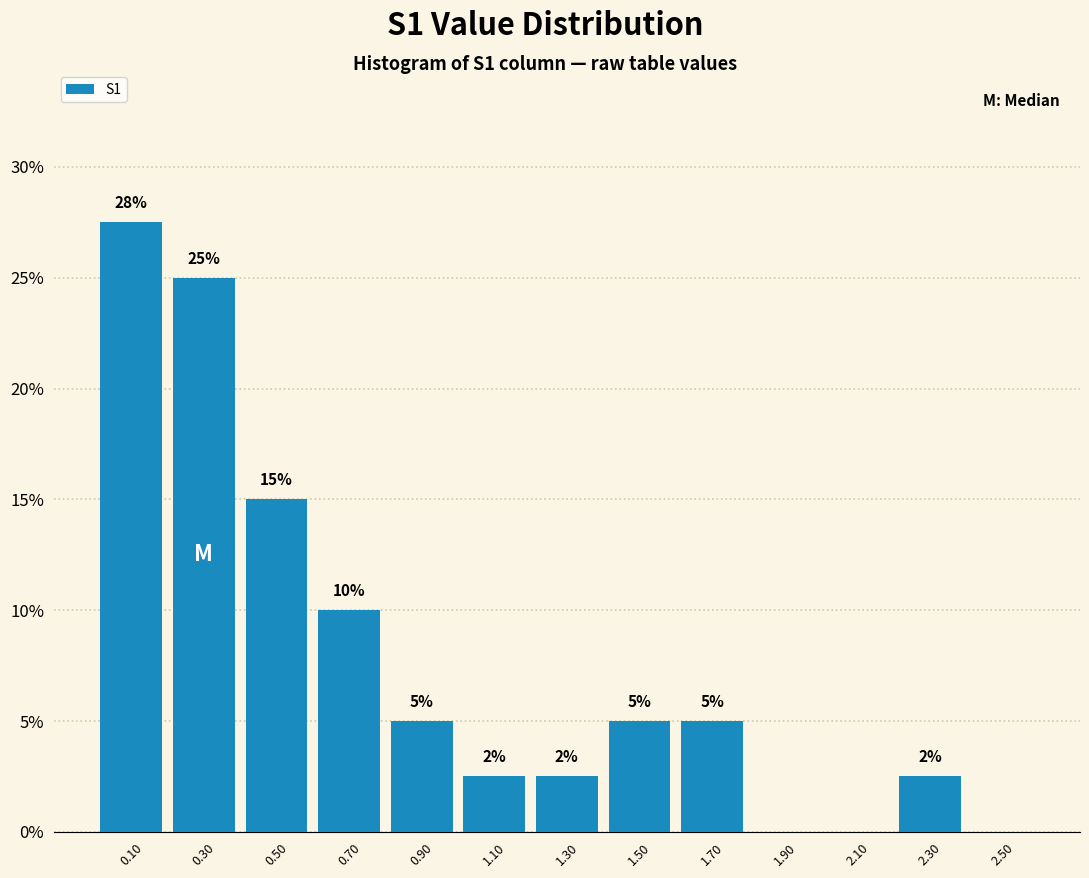

Which range on the x-axis has the tallest bar?

0.0 to 0.2